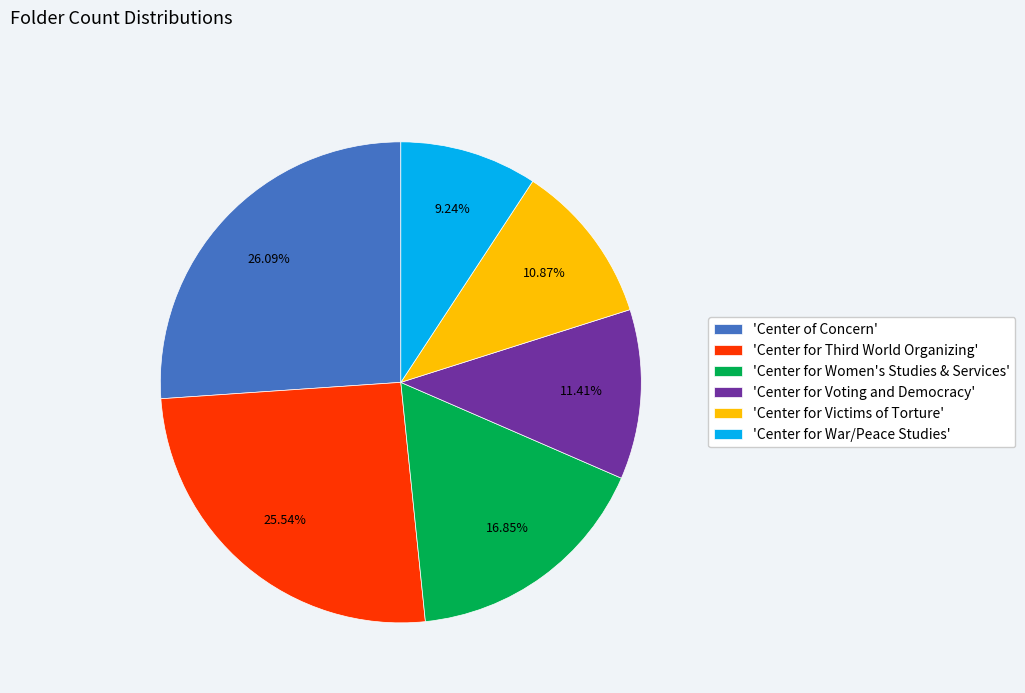

Does 'Center for Victims of Torture' represent more than half of the total?

No